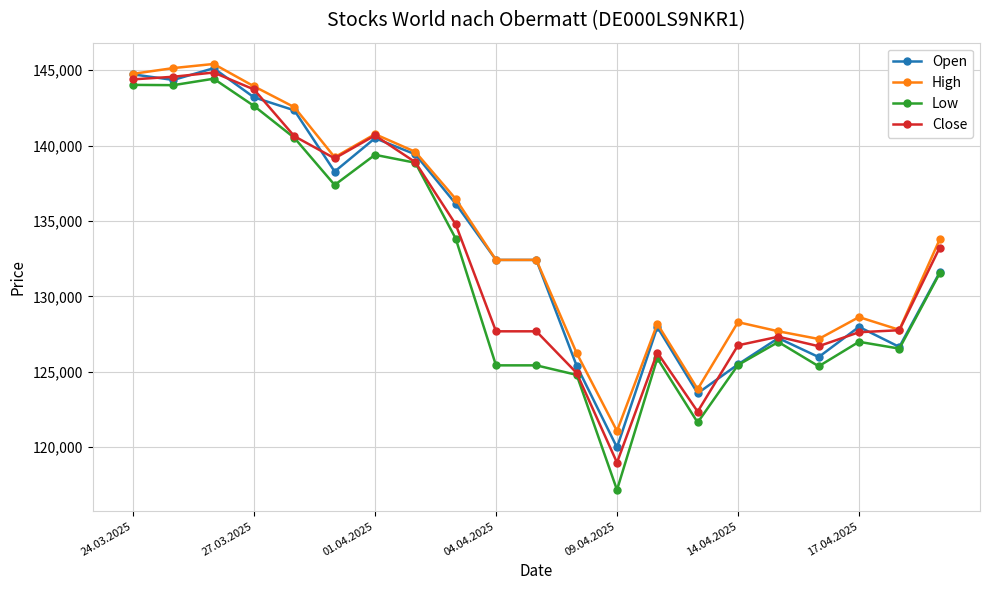

True or false: High has more than 1 interior local peaks.

True